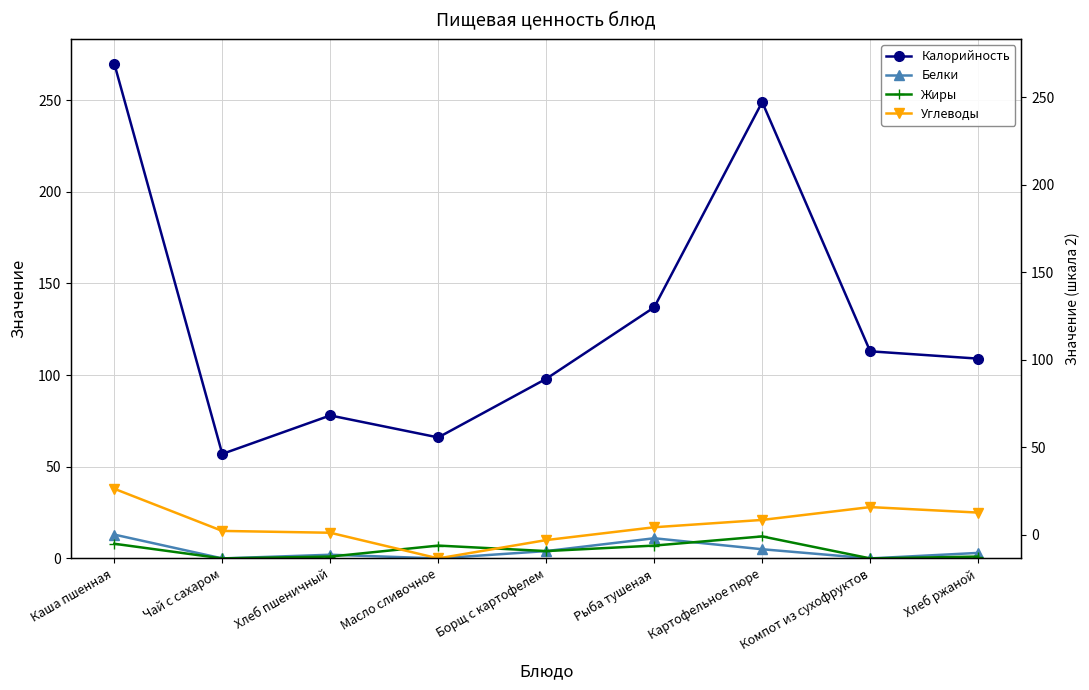

How many interior local valleys does the Белки series have?

3